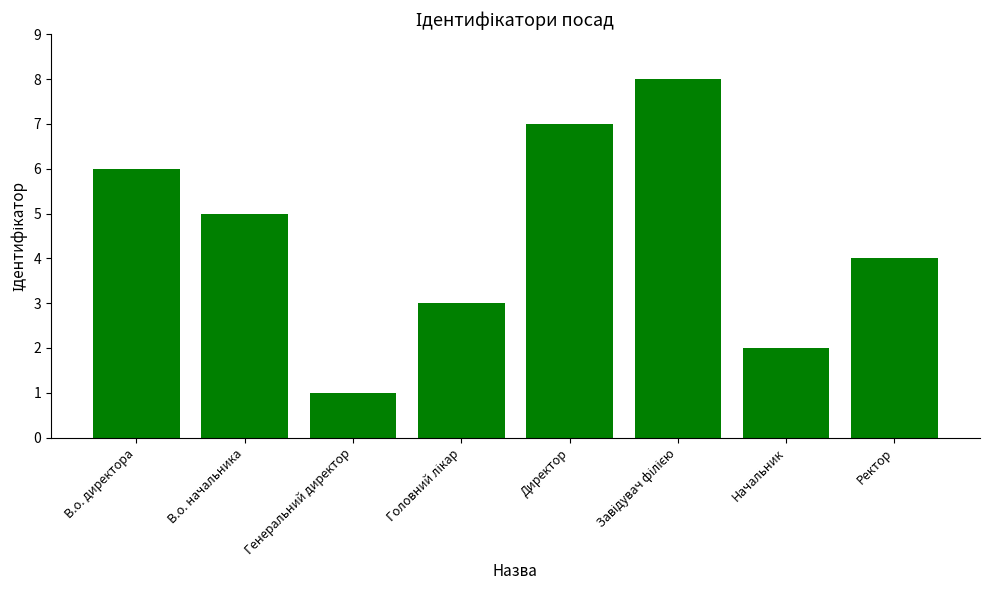

What is the smallest value displayed?

1